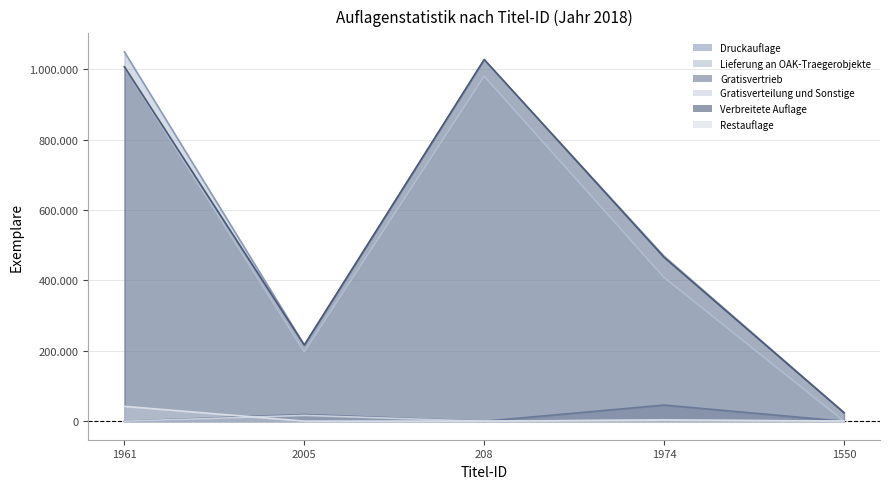

Which series has the largest range (max minus min)?

Druckauflage